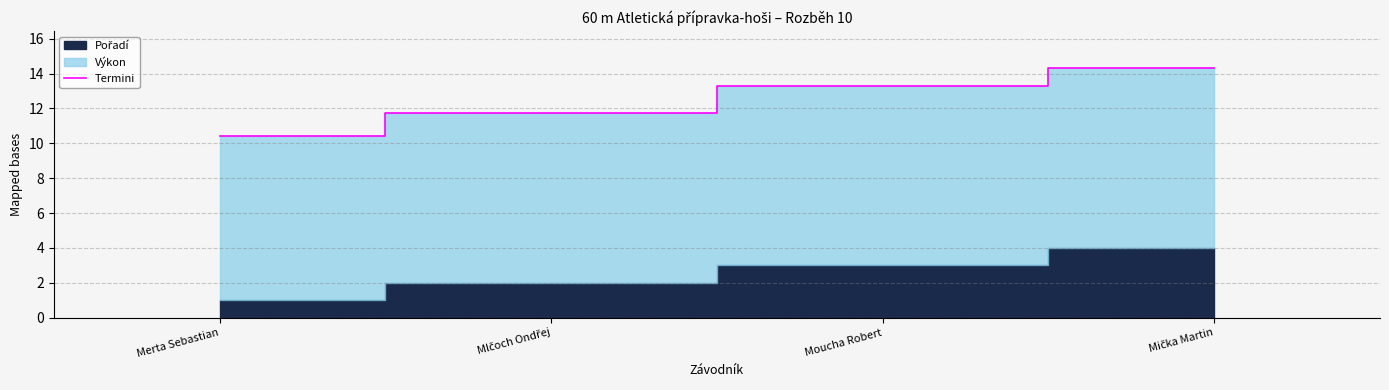

The value at Moucha Robert is 23.1. True or false?

False